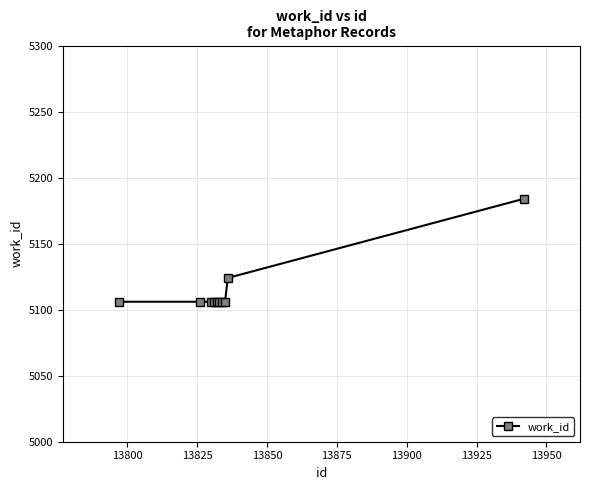

What is the value of the 5th point from the left?

5106